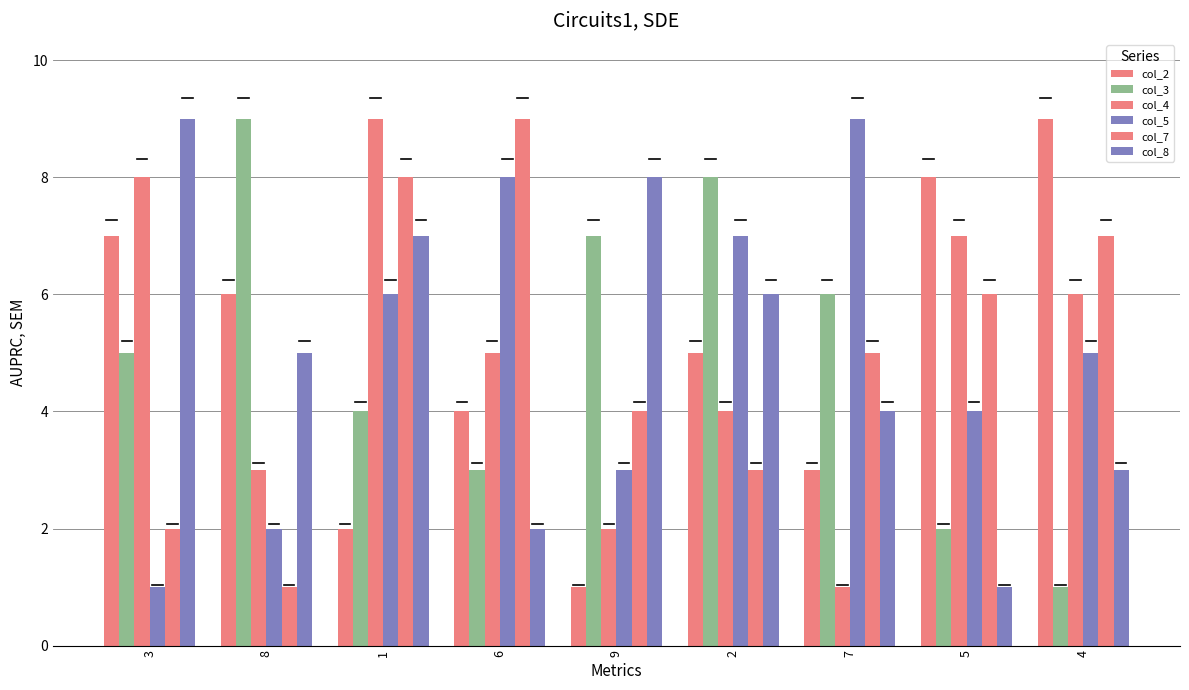

Is it true that col_7 equals 0 at 3?

False